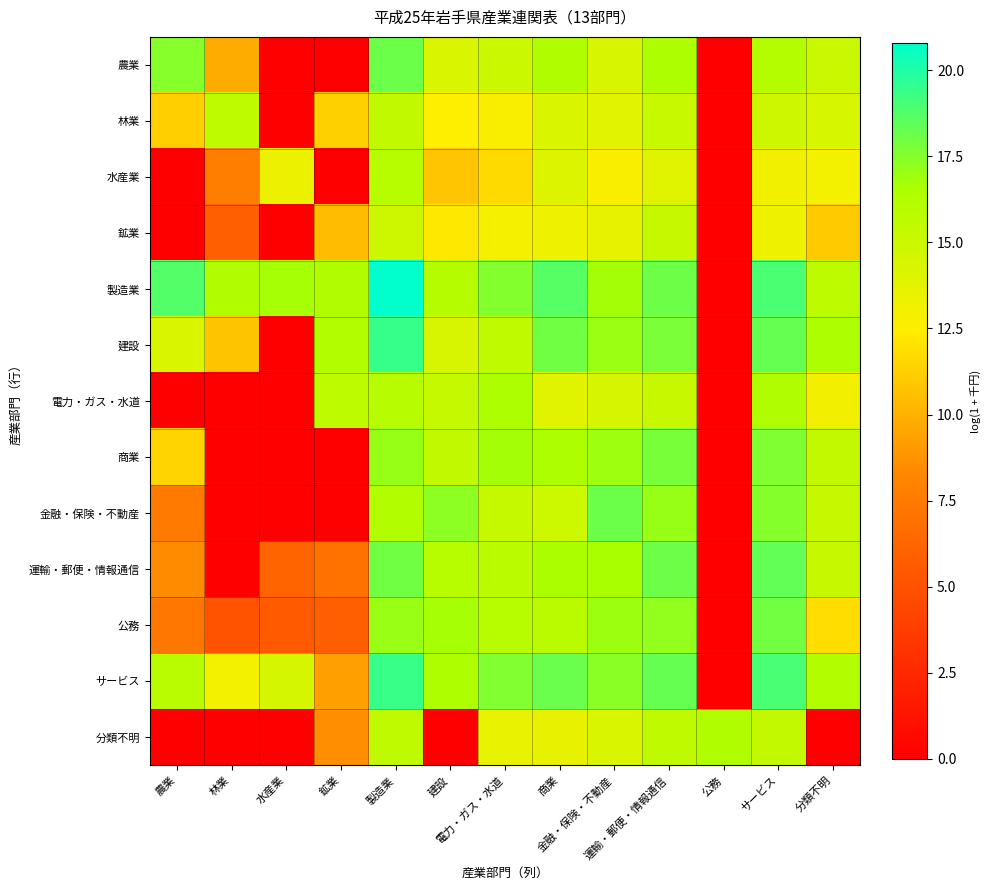

Reading left to right, list all the values displayed in this chart.

農業: 農業=17.5	林業=9.8	水産業=0.0	鉱業=0.0	製造業=18.1	建設=14.2	電力・ガス・水道=15.0	商業=16.3	金融・保険・不動産=14.4	運輸・郵便・情報通信=16.4	公務=0.0	サービス=16.1	分類不明=15.0
林業: 農業=11.2	林業=15.6	水産業=0.0	鉱業=11.3	製造業=15.5	建設=12.5	電力・ガス・水道=12.7	商業=14.2	金融・保険・不動産=13.9	運輸・郵便・情報通信=15.2	公務=0.0	サービス=14.9	分類不明=14.4
水産業: 農業=0.0	林業=7.7	水産業=13.4	鉱業=0.0	製造業=15.9	建設=10.8	電力・ガス・水道=11.7	商業=14.1	金融・保険・不動産=12.7	運輸・郵便・情報通信=14.0	公務=0.0	サービス=13.2	分類不明=13.0
鉱業: 農業=0.0	林業=5.9	水産業=0.0	鉱業=10.5	製造業=14.9	建設=12.2	電力・ガス・水道=13.0	商業=13.3	金融・保険・不動産=13.6	運輸・郵便・情報通信=15.2	公務=0.0	サービス=13.3	分類不明=11.0
製造業: 農業=18.7	林業=16.3	水産業=16.7	鉱業=16.2	製造業=20.8	建設=16.1	電力・ガス・水道=17.6	商業=18.6	金融・保険・不動産=16.8	運輸・郵便・情報通信=18.1	公務=0.0	サービス=18.9	分類不明=15.7
建設: 農業=14.3	林業=10.8	水産業=0.0	鉱業=16.2	製造業=19.4	建設=14.4	電力・ガス・水道=15.5	商業=18.0	金融・保険・不動産=17.0	運輸・郵便・情報通信=17.8	公務=0.0	サービス=18.3	分類不明=16.5
電力・ガス・水道: 農業=0.0	林業=0.0	水産業=0.0	鉱業=15.7	製造業=16.0	建設=15.3	電力・ガス・水道=16.5	商業=14.0	金融・保険・不動産=14.4	運輸・郵便・情報通信=15.1	公務=0.0	サービス=16.3	分類不明=13.1
商業: 農業=11.4	林業=0.0	水産業=0.0	鉱業=0.0	製造業=17.1	建設=15.5	電力・ガス・水道=16.7	商業=16.4	金融・保険・不動産=16.9	運輸・郵便・情報通信=17.8	公務=0.0	サービス=17.6	分類不明=15.4
金融・保険・不動産: 農業=7.5	林業=0.0	水産業=0.0	鉱業=0.0	製造業=16.2	建設=17.3	電力・ガス・水道=15.3	商業=14.9	金融・保険・不動産=18.1	運輸・郵便・情報通信=17.1	公務=0.0	サービス=17.5	分類不明=15.2
運輸・郵便・情報通信: 農業=8.5	林業=0.0	水産業=6.1	鉱業=7.0	製造業=18.0	建設=15.9	電力・ガス・水道=15.8	商業=16.5	金融・保険・不動産=16.6	運輸・郵便・情報通信=18.1	公務=0.0	サービス=18.4	分類不明=15.2
公務: 農業=7.3	林業=5.1	水産業=5.6	鉱業=5.8	製造業=17.0	建設=16.7	電力・ガス・水道=15.9	商業=15.8	金融・保険・不動産=17.0	運輸・郵便・情報通信=17.2	公務=0.0	サービス=17.9	分類不明=11.8
サービス: 農業=15.8	林業=13.0	水産業=14.6	鉱業=9.3	製造業=19.4	建設=16.4	電力・ガス・水道=17.6	商業=18.2	金融・保険・不動産=17.4	運輸・郵便・情報通信=18.3	公務=0.0	サービス=19.0	分類不明=16.2
分類不明: 農業=0.0	林業=0.0	水産業=0.0	鉱業=8.6	製造業=15.5	建設=0.0	電力・ガス・水道=13.5	商業=13.6	金融・保険・不動産=14.2	運輸・郵便・情報通信=15.5	公務=16.3	サービス=15.4	分類不明=0.0